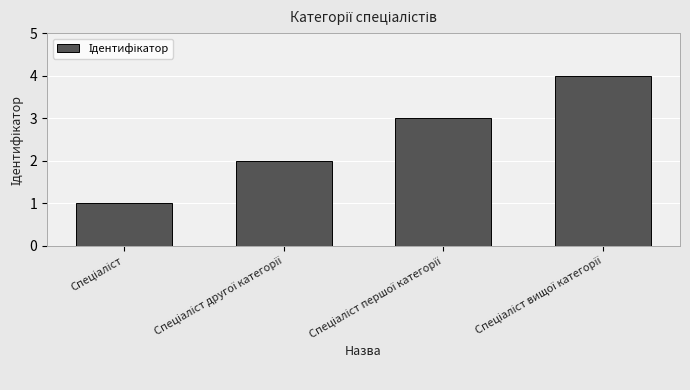

What is the maximum value shown in the chart?

4